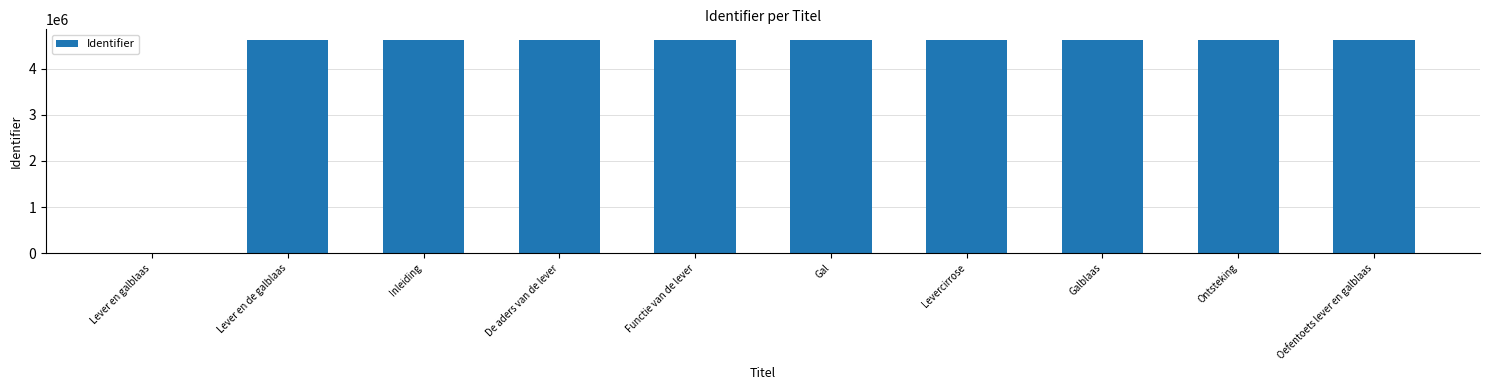

True or false: the data shows 1594125 at Galblaas.

False